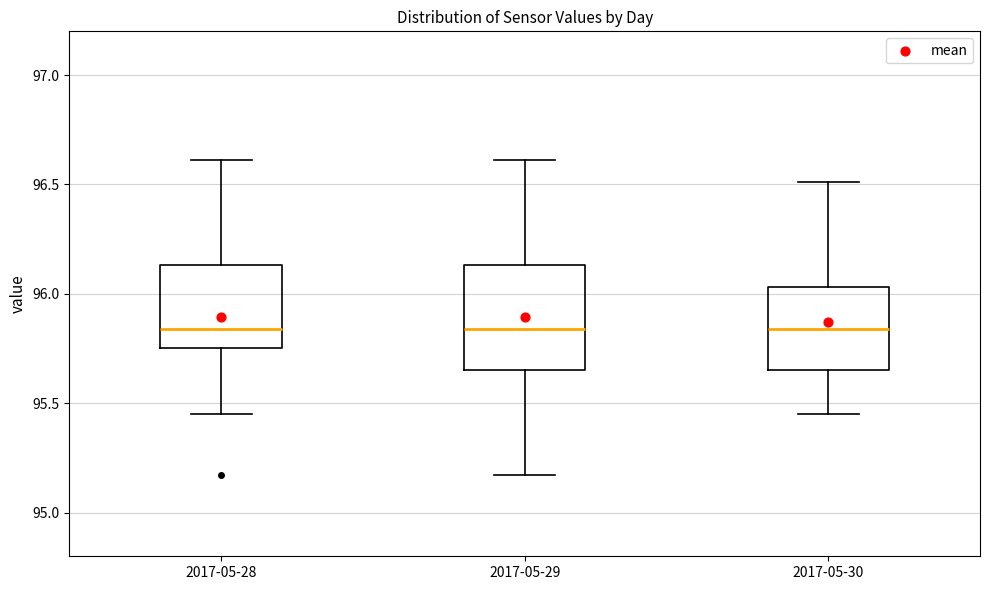

Comparing the boxes themselves (not the whiskers), which one is the tallest?

2017-05-29